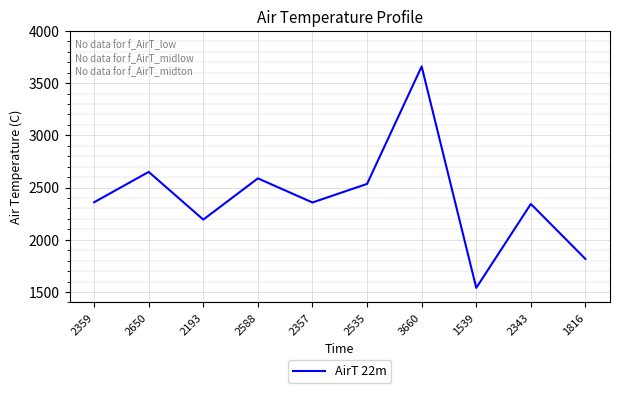

True or false: the data has more than 2 interior local peaks.

True